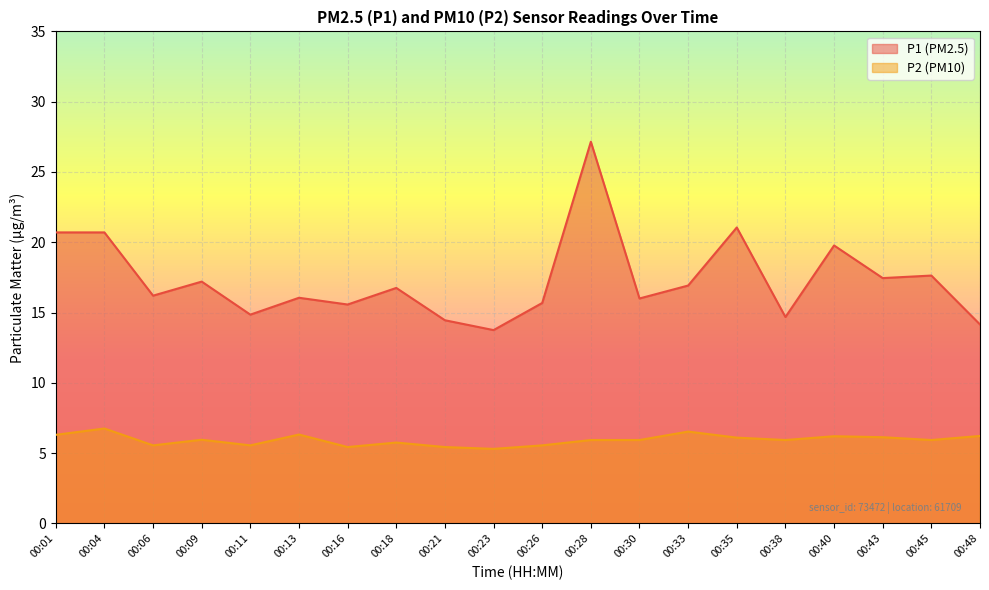

What is the greatest value displayed?

27.1